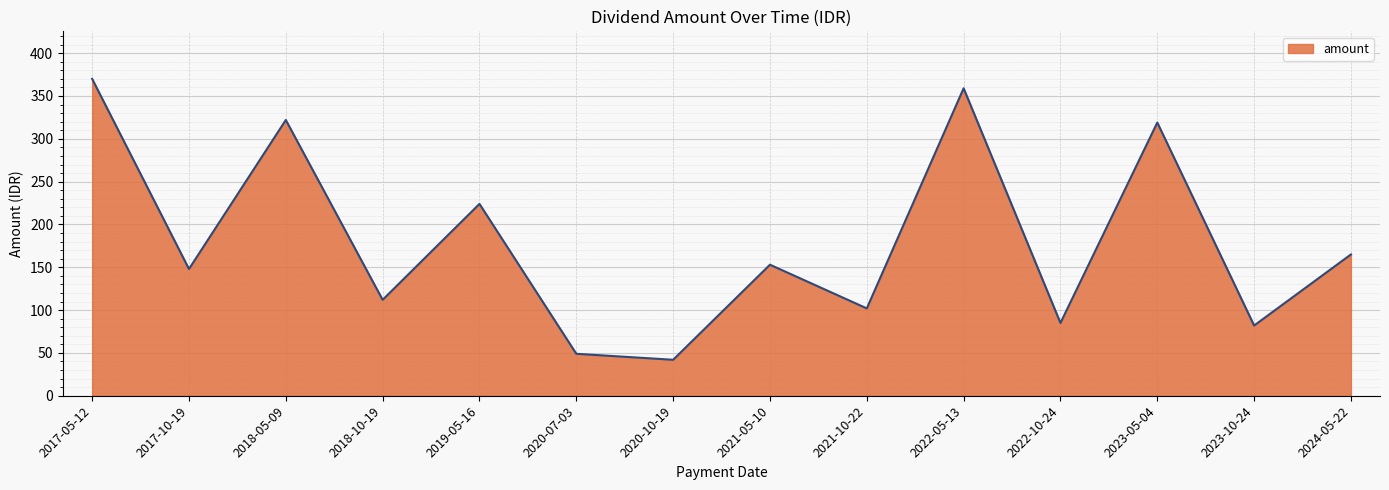

Which label corresponds to the smallest value in the chart?

2020-10-19